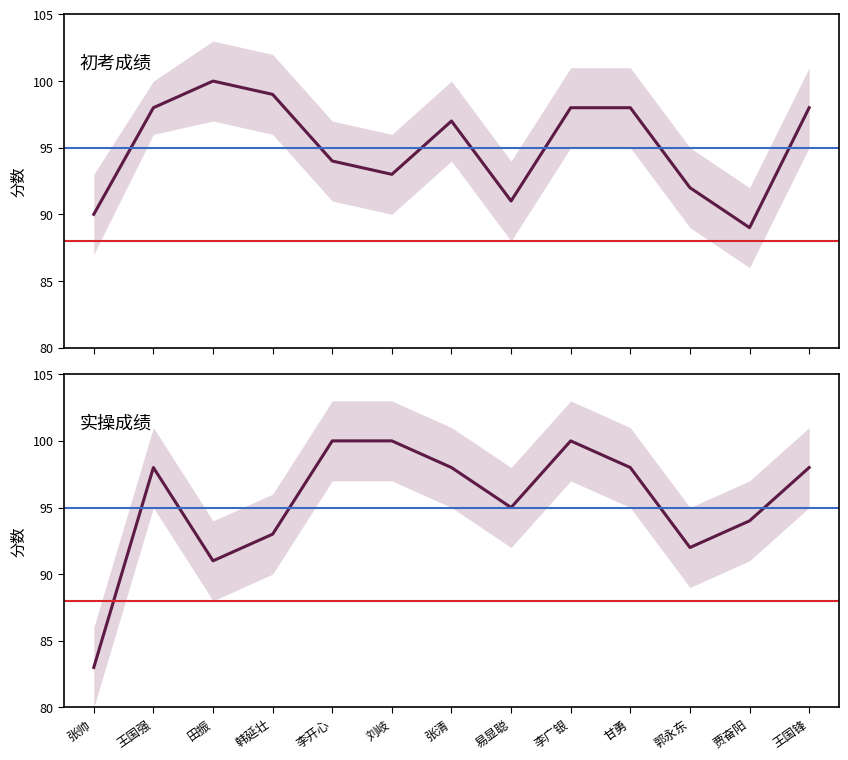

True or false: 初考 and 实操 cross at least once.

True